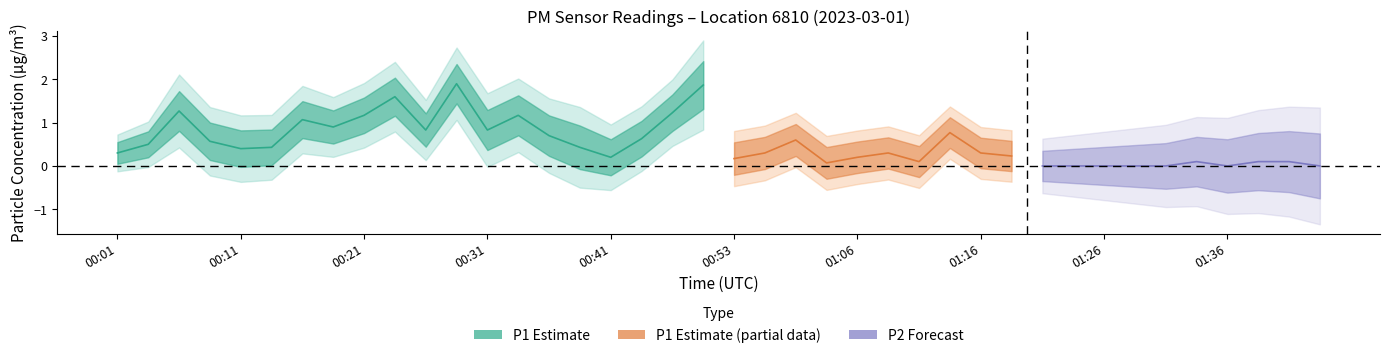

What is the difference between the maximum and minimum values in the P2 series?

0.6